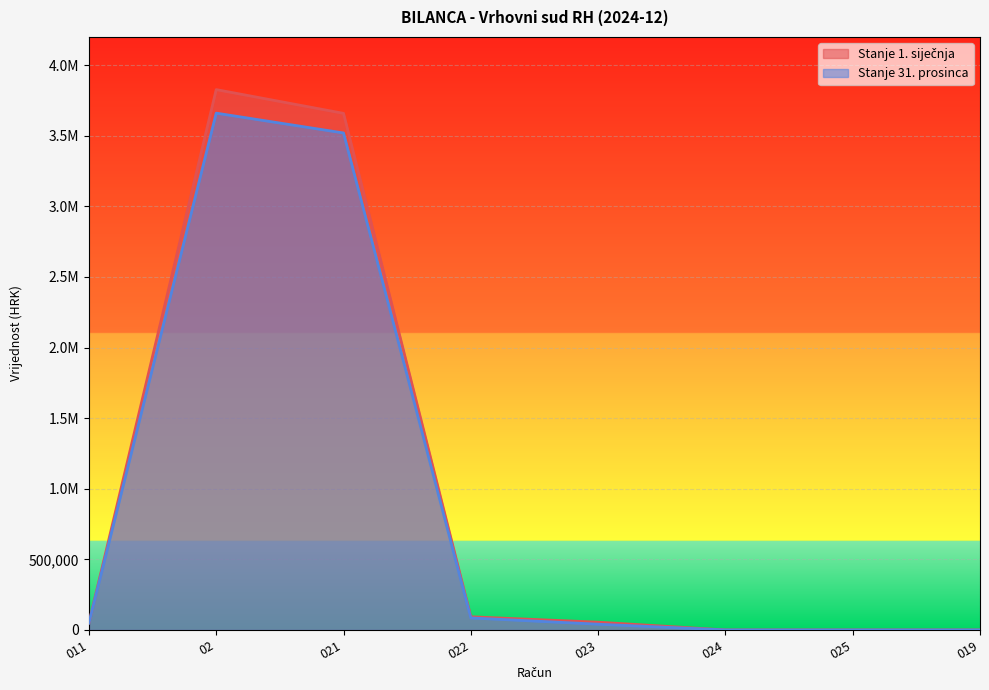

Reading left to right, list all the values displayed in this chart.

Stanje 1. siječnja: 49369.1	3827101.4	3658926.5	93371.1	55252.2	0.0	0.0	0.0
Stanje 31. prosinca: 49369.1	3660430.4	3520010.0	85243.9	40838.6	0.0	0.0	0.0